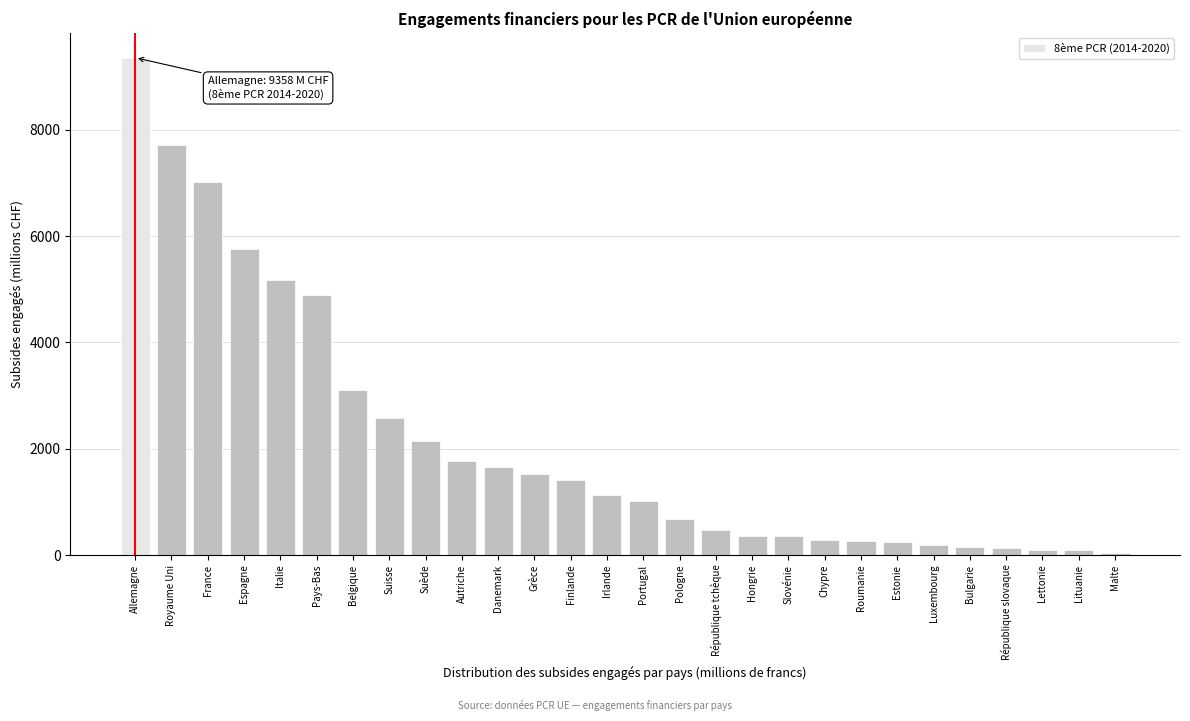

Where is the data nearest to the value 4695?

Pays-Bas